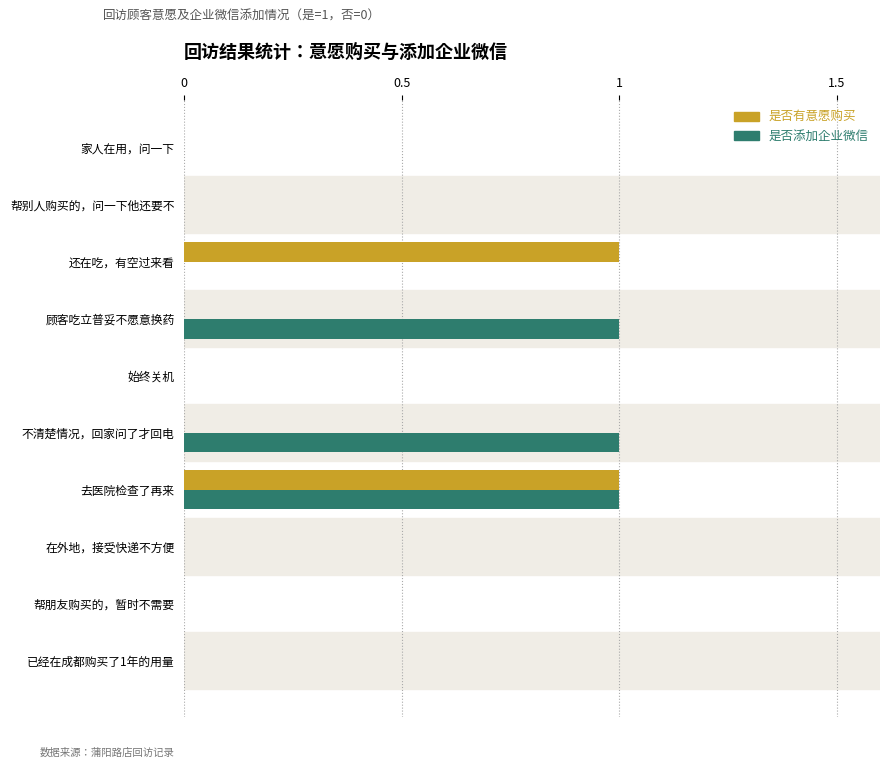

How many distinct data groups are displayed?

2